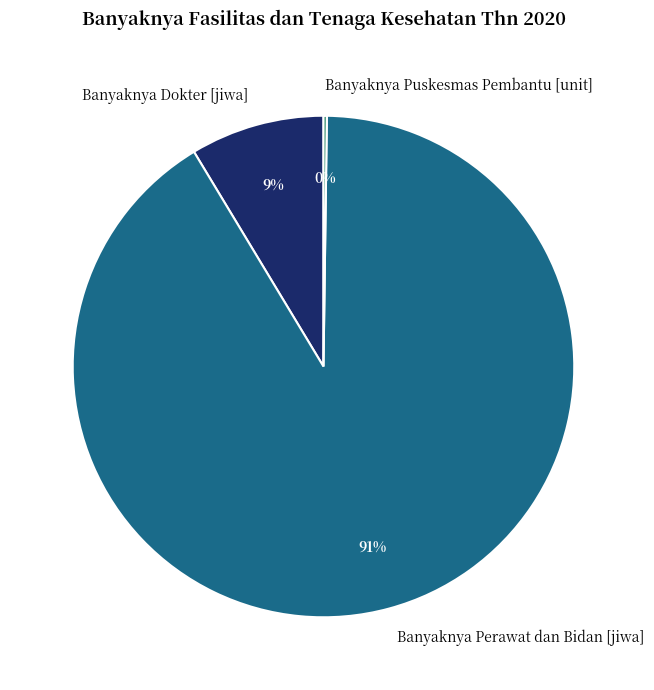

Which has a higher value, Banyaknya Dokter [jiwa] or Banyaknya Perawat dan Bidan [jiwa]?

Banyaknya Perawat dan Bidan [jiwa]